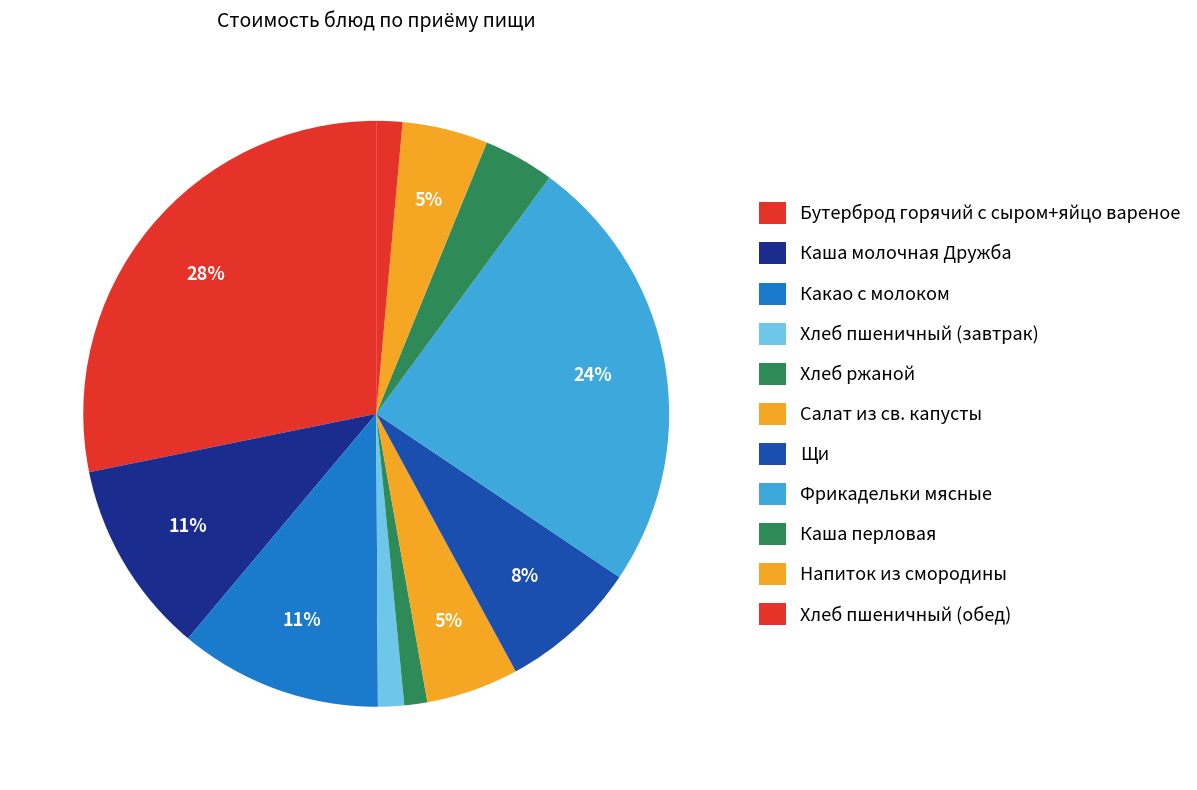

To the nearest percent, what percentage of the pie is Каша перловая?

4%